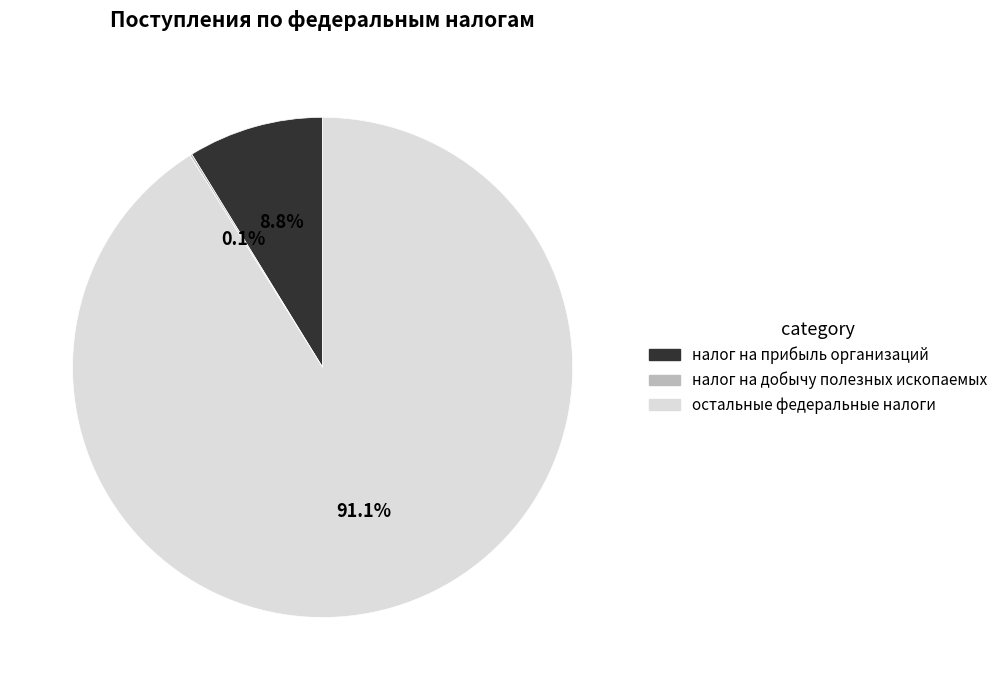

Is there any slice that represents more than half of the pie?

Yes